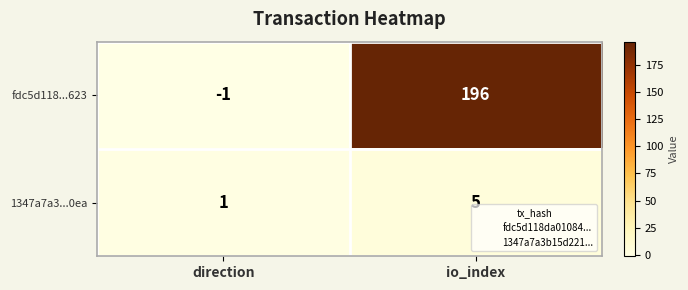

What is the difference between the fdc5d118...623 values at direction and io_index?

197